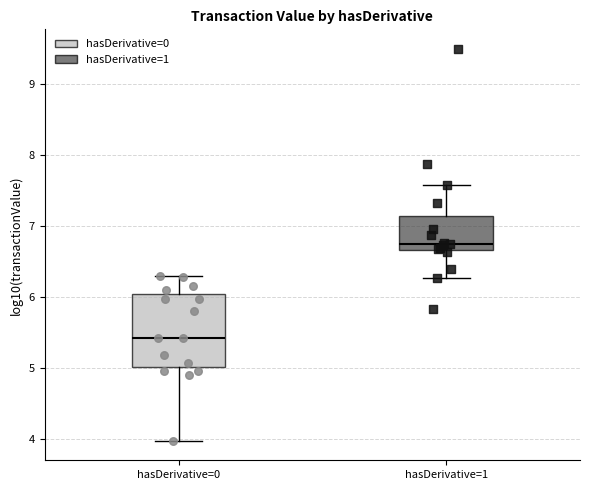

Reading left to right, transcribe this box plot: for each box, give where its median line is, the range the box spans, and where its two whiskers end, as read against the y-axis. The values are not printed on the chart, so give them approximately, as read against the axis.

hasDerivative=0: median 5.4, box 5.0 to 6.0, whiskers 4.0 to 6.3
hasDerivative=1: median 6.8, box 6.7 to 7.1, whiskers 6.3 to 7.6